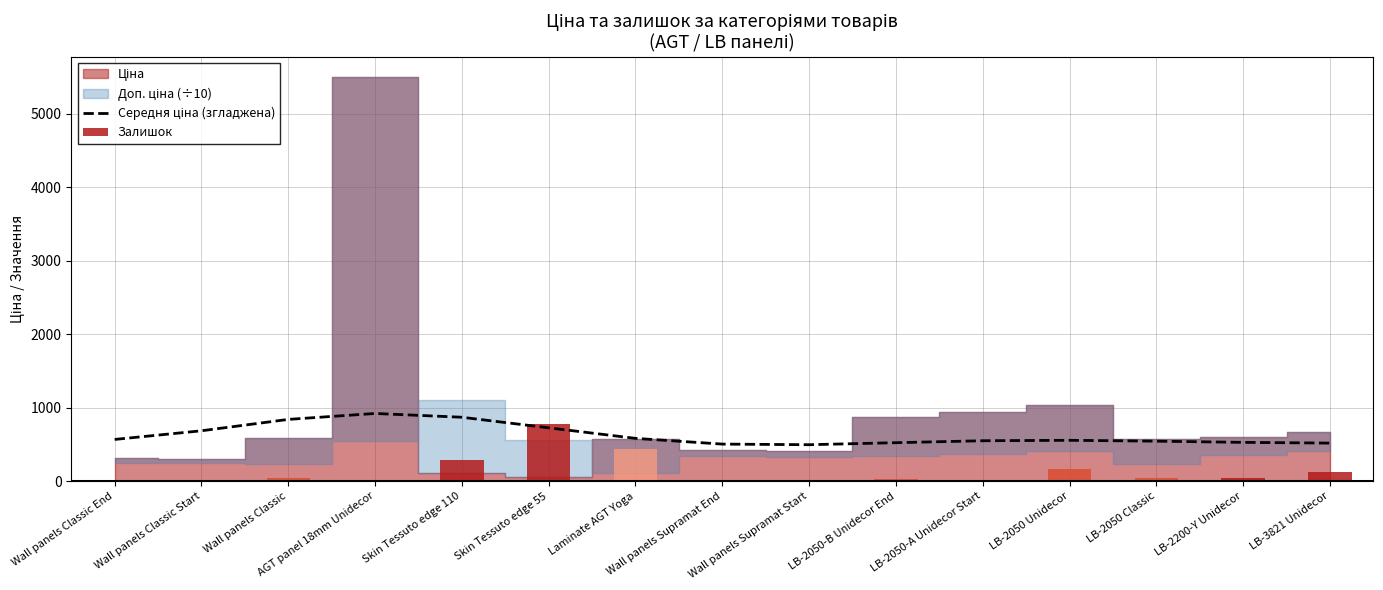

Which label corresponds to the smallest value in the chart?

Wall panels Supramat Start